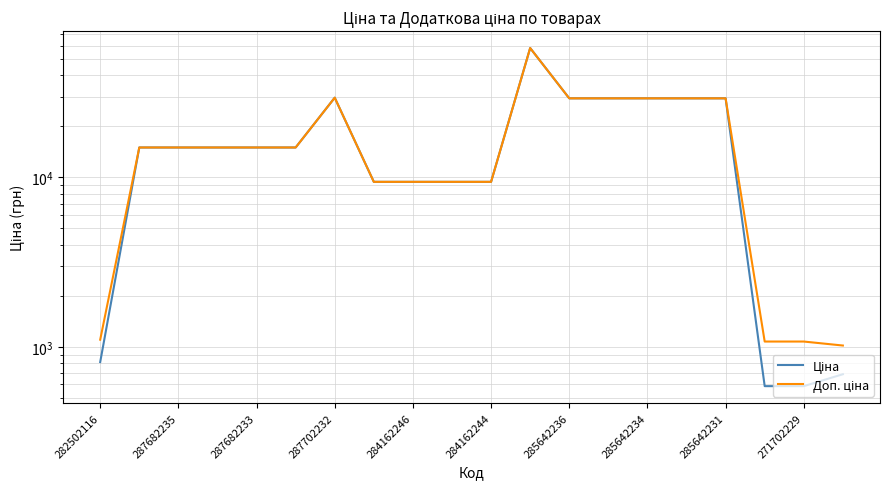

How many lines are shown in the chart?

2